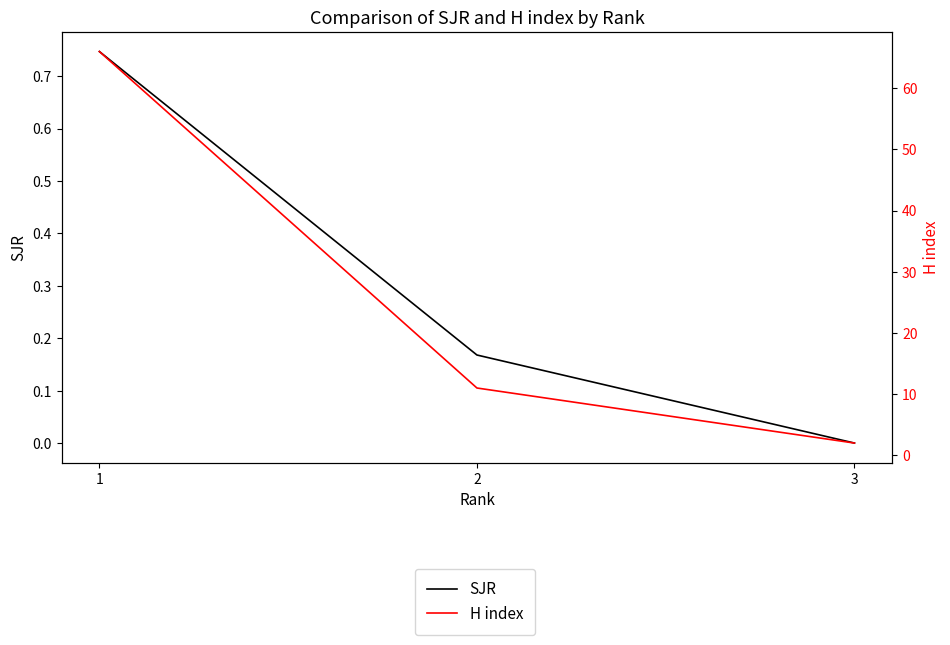

Is this an area chart (filled region under the line)?

No